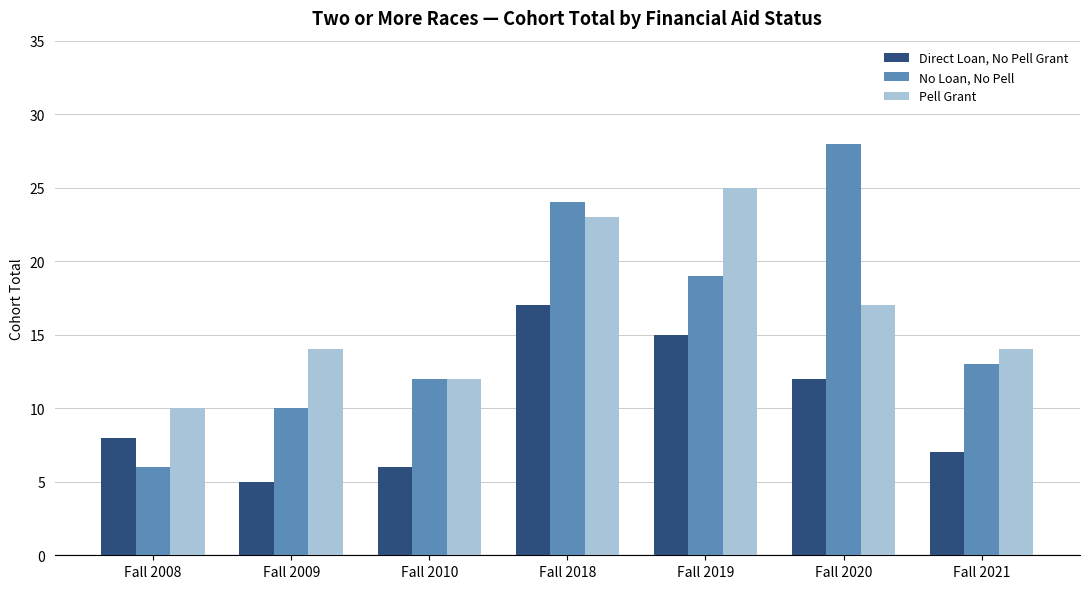

How many distinct data groups are displayed?

3